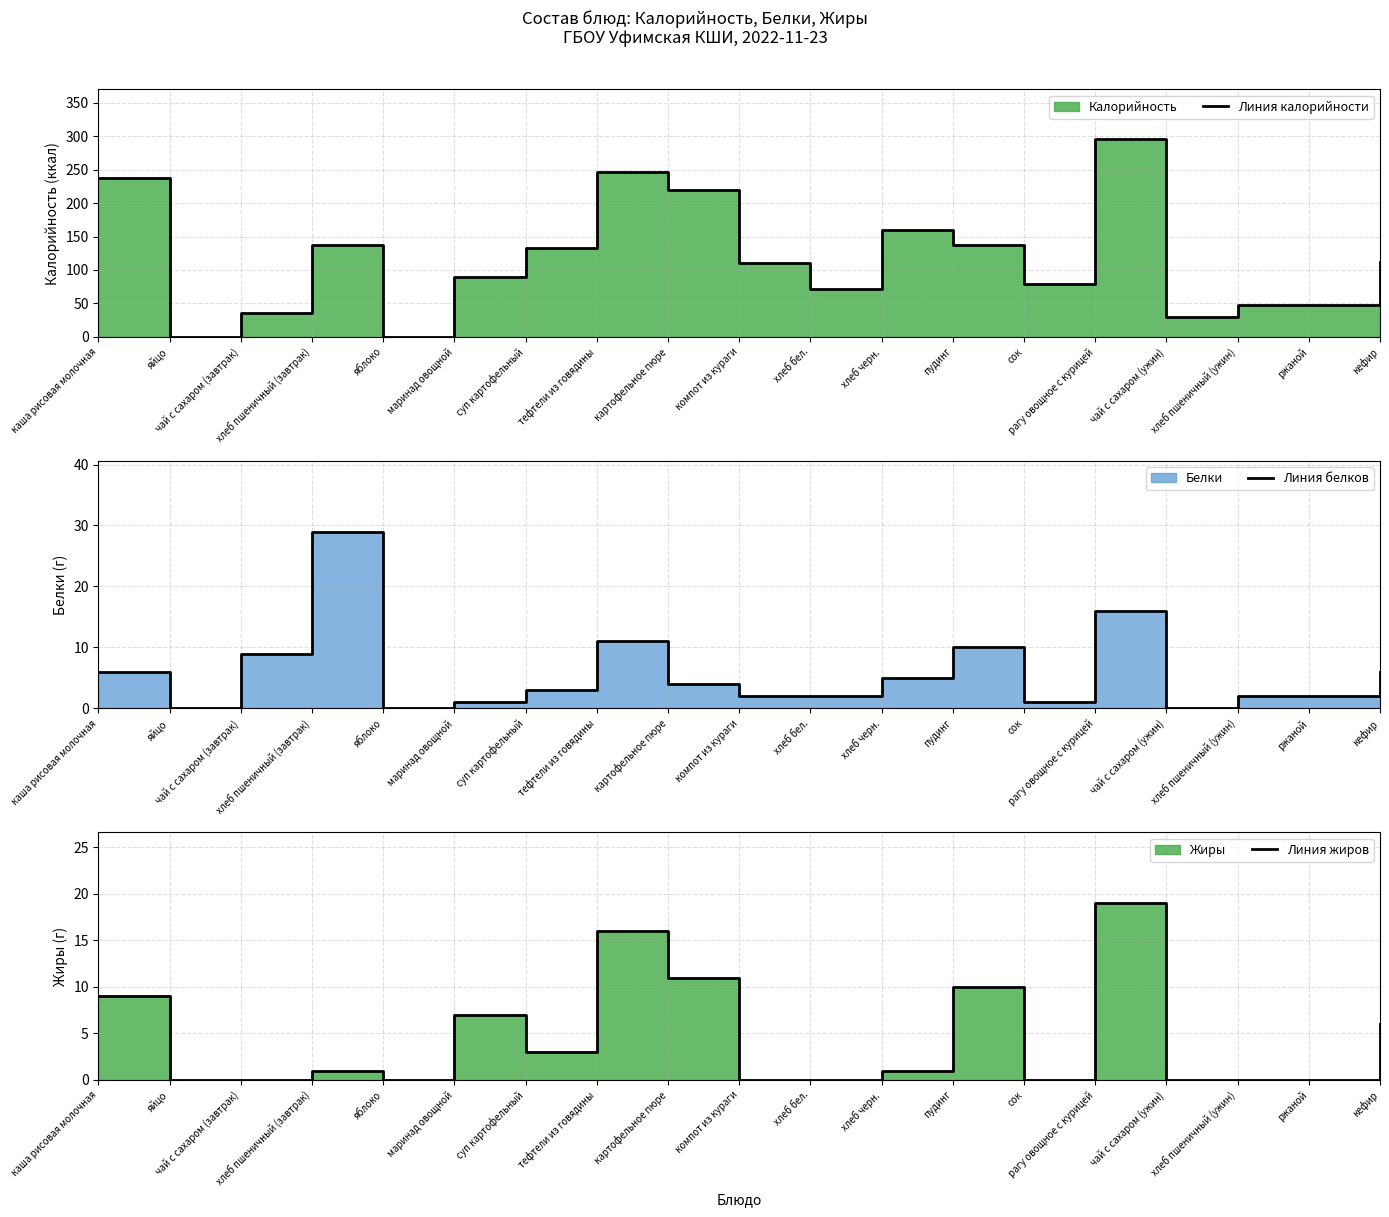

Between яблоко and ржаной, which series saw the biggest shift?

Линия калорийности